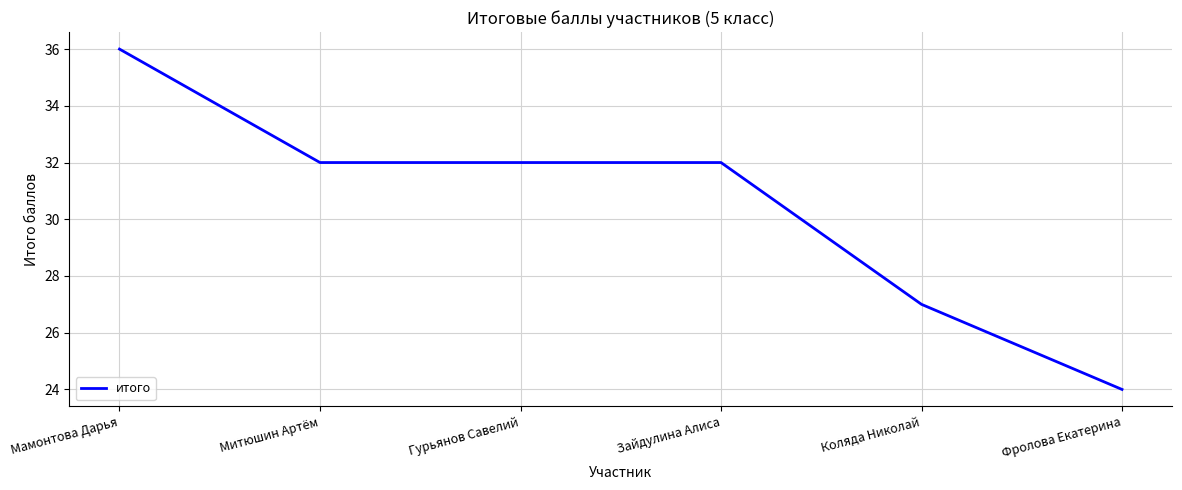

Is it true that the value at Фролова Екатерина is 24?

True